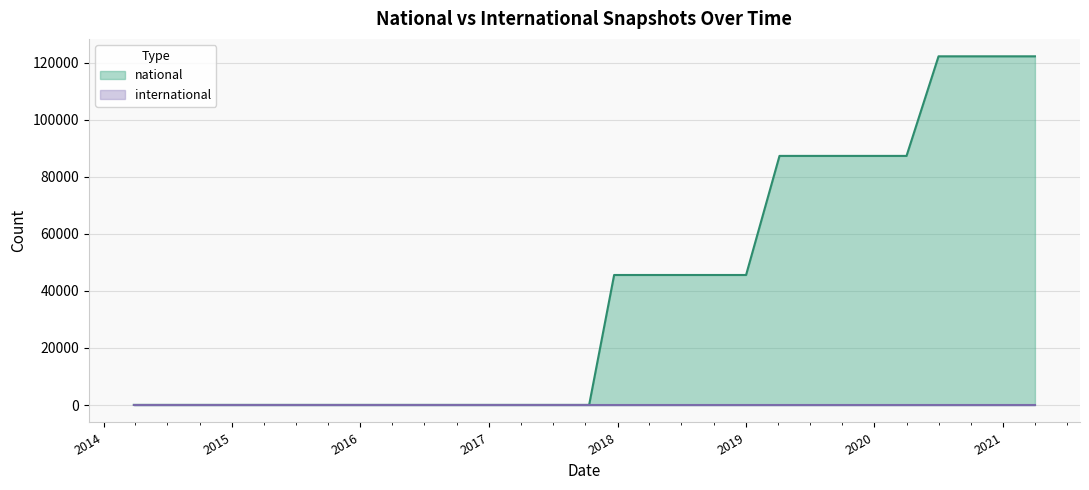

Which series has the widest spread of values?

national